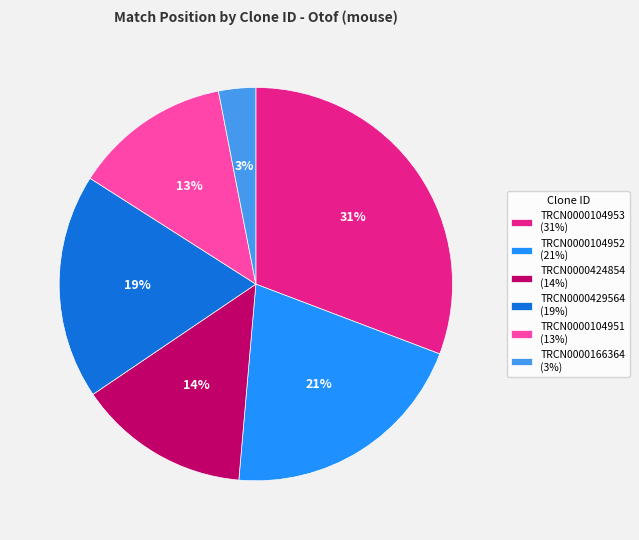

Do TRCN0000104952 (21%) and TRCN0000104951 (13%) together represent more than half of the pie?

No